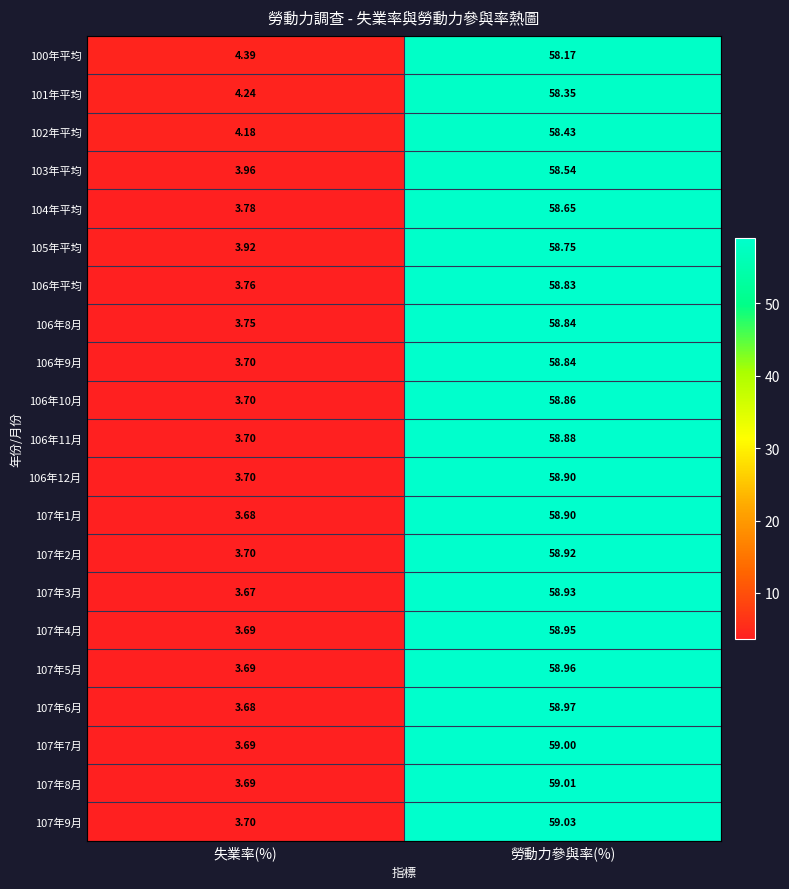

At which category is the sum across all series the highest?

勞動力參與率(%)